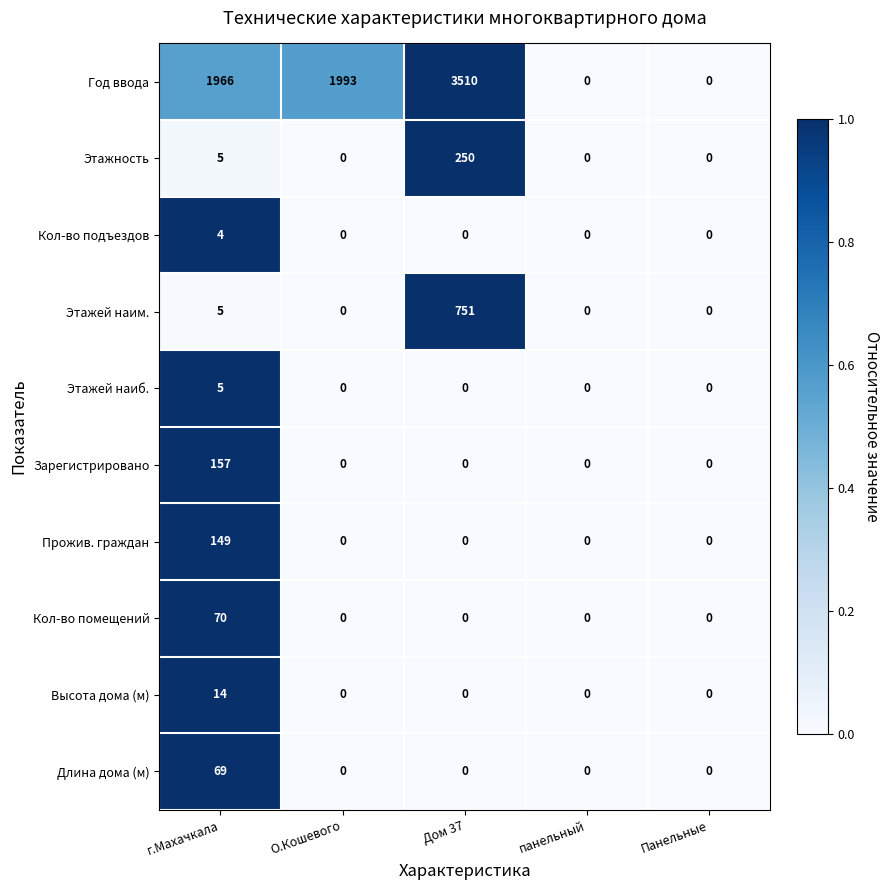

What is the sum of all Длина дома (м) values?

69